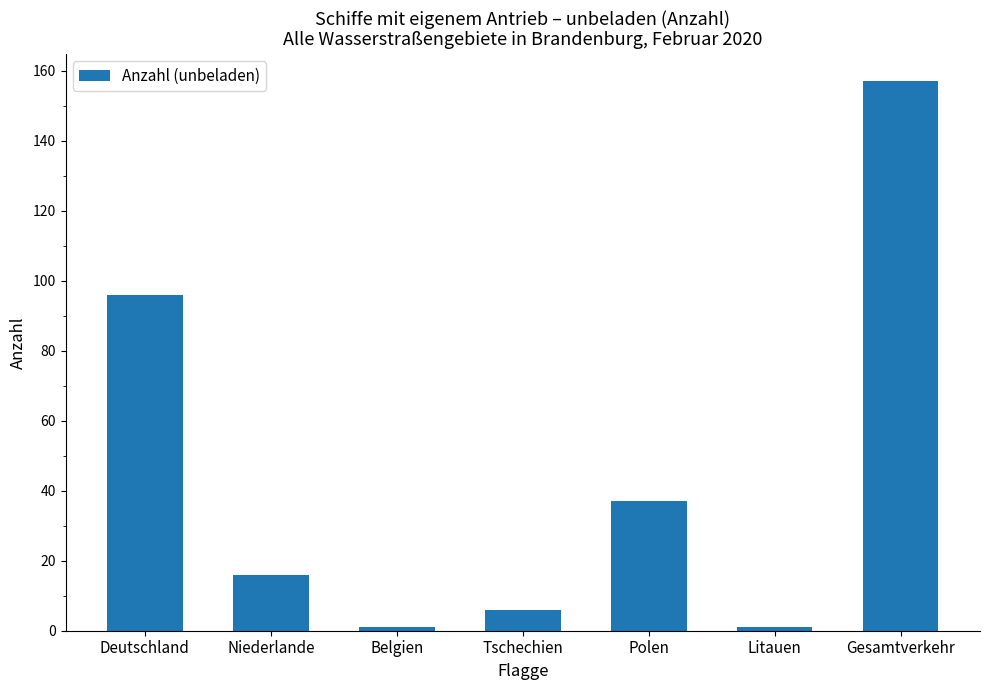

What is the sum of the values at Litauen and Belgien?

2